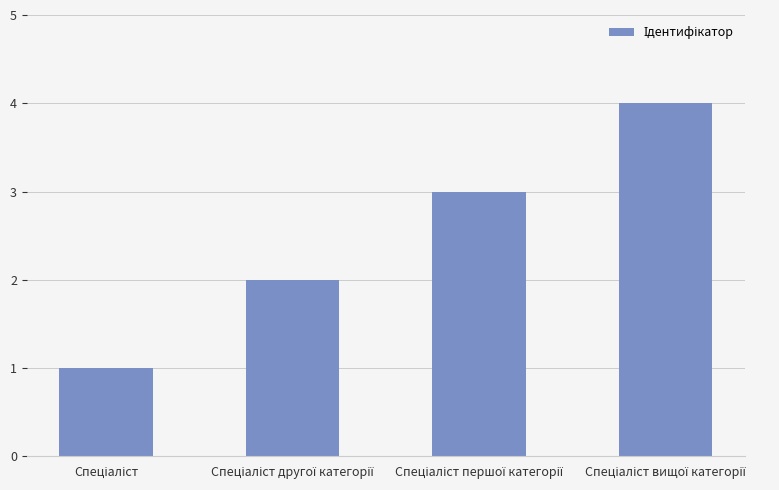

What is the difference between the maximum and minimum values?

3